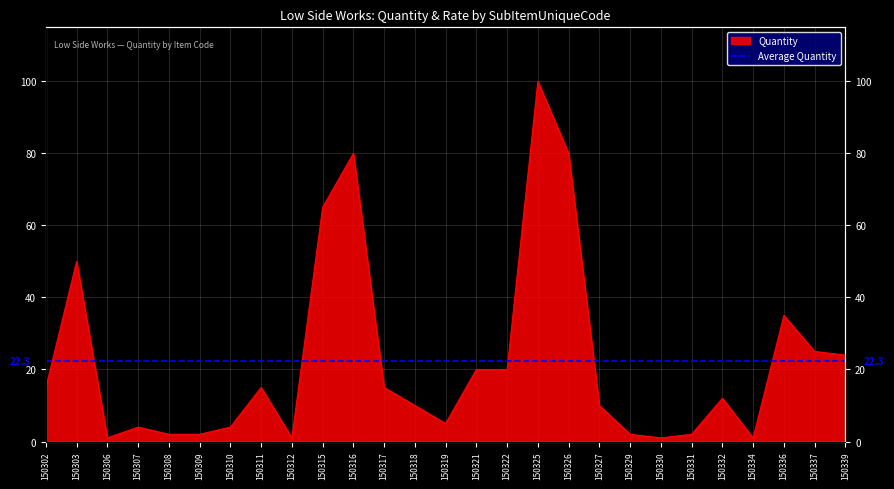

Reading left to right, transcribe all the data shown in this chart.

15	50	1	4	2	2	4	15	1	65	80	15	10	5	20	20	100	80	10	2	1	2	12	1	35	25	24